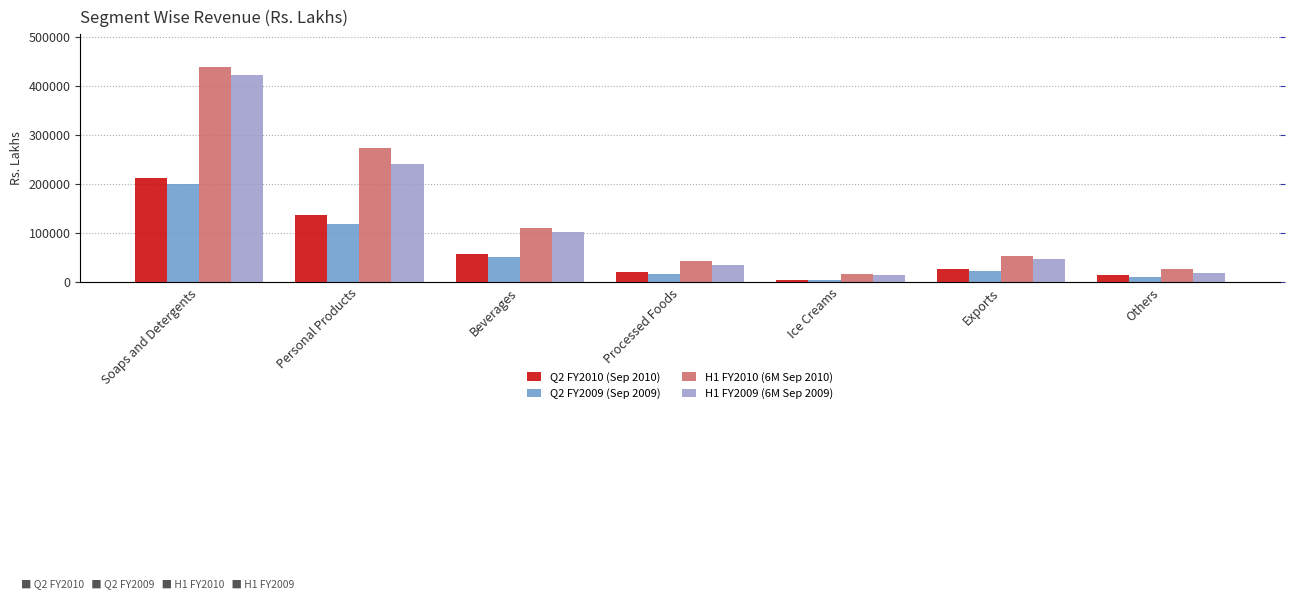

What is the average value of the Q2 FY2009 (Sep 2009) series?

61054.0